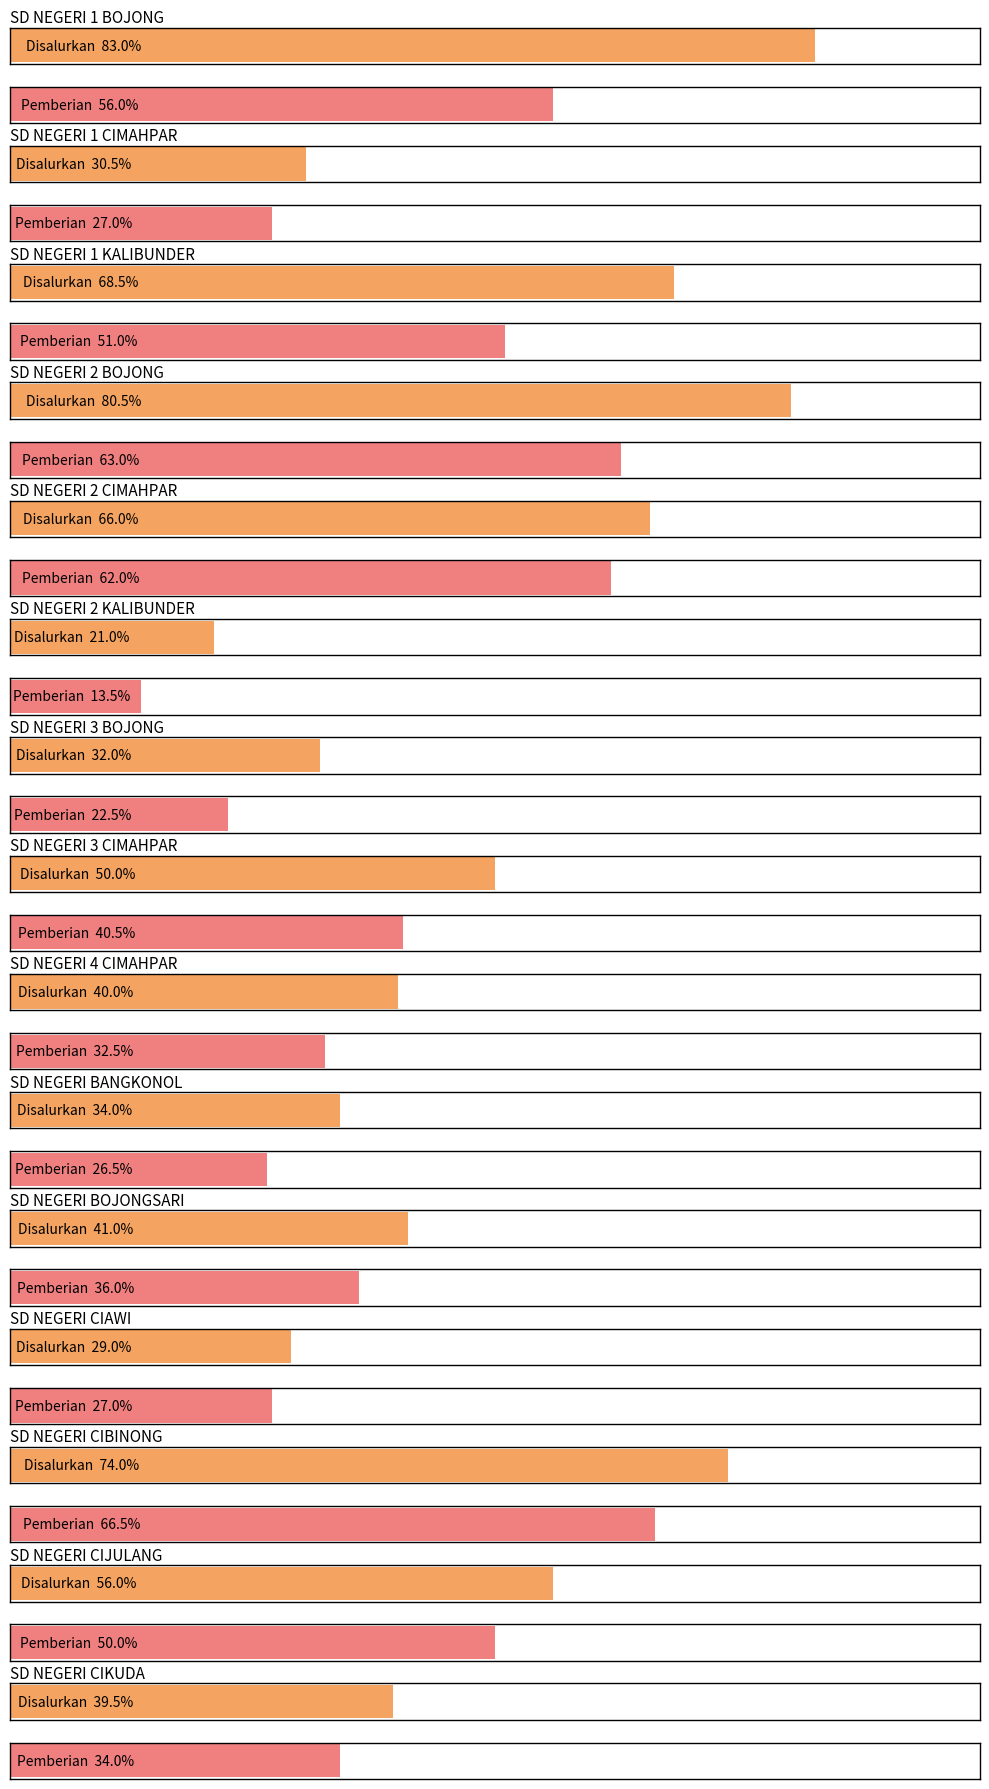

Reading right to left, extract all data points from this chart.

Disalurkan: SD NEGERI CIKUDA=79	SD NEGERI CIJULANG=112	SD NEGERI CIBINONG=148	SD NEGERI CIAWI=58	SD NEGERI BOJONGSARI=82	SD NEGERI BANGKONOL=68	SD NEGERI 4 CIMAHPAR=80	SD NEGERI 3 CIMAHPAR=100	SD NEGERI 3 BOJONG=64	SD NEGERI 2 KALIBUNDER=42	SD NEGERI 2 CIMAHPAR=132	SD NEGERI 2 BOJONG=161	SD NEGERI 1 KALIBUNDER=137	SD NEGERI 1 CIMAHPAR=61	SD NEGERI 1 BOJONG=166
Pemberian: SD NEGERI CIKUDA=68	SD NEGERI CIJULANG=100	SD NEGERI CIBINONG=133	SD NEGERI CIAWI=54	SD NEGERI BOJONGSARI=72	SD NEGERI BANGKONOL=53	SD NEGERI 4 CIMAHPAR=65	SD NEGERI 3 CIMAHPAR=81	SD NEGERI 3 BOJONG=45	SD NEGERI 2 KALIBUNDER=27	SD NEGERI 2 CIMAHPAR=124	SD NEGERI 2 BOJONG=126	SD NEGERI 1 KALIBUNDER=102	SD NEGERI 1 CIMAHPAR=54	SD NEGERI 1 BOJONG=112